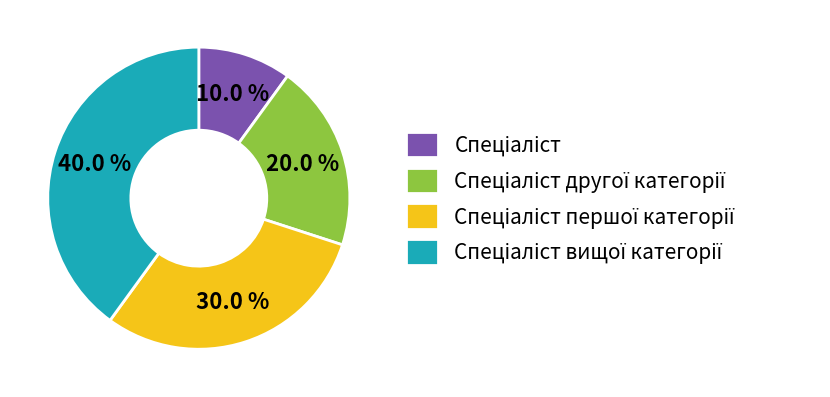

Is there a majority slice in this chart?

No